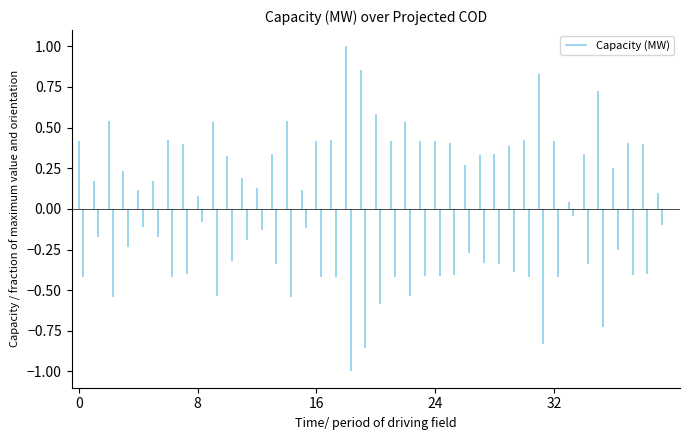

What is the change in value from 0 to 8?

-0.4